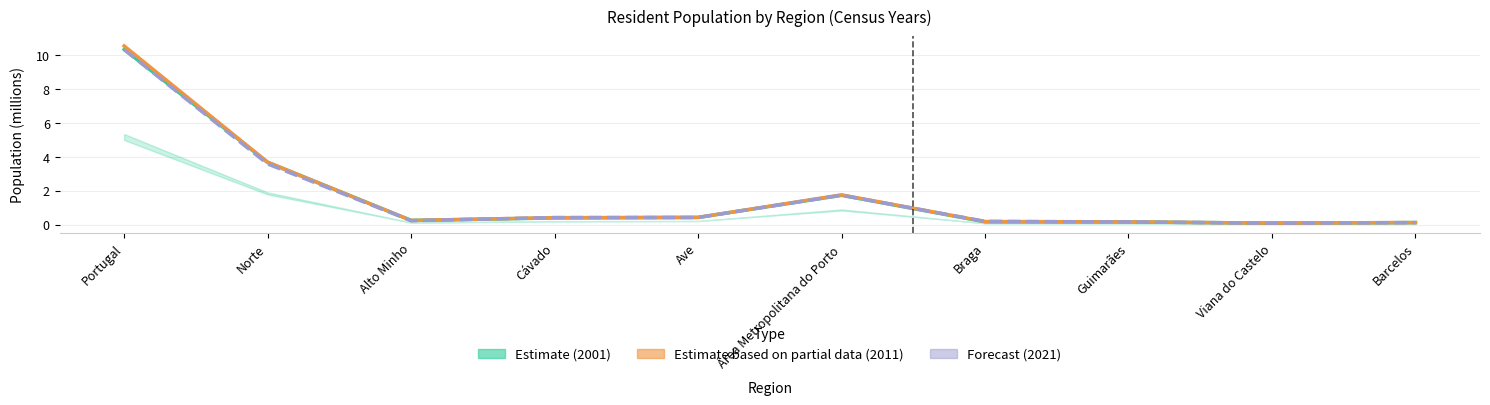

True or false: Forecast (2021) and Estimate (2001) intersect in this chart.

True